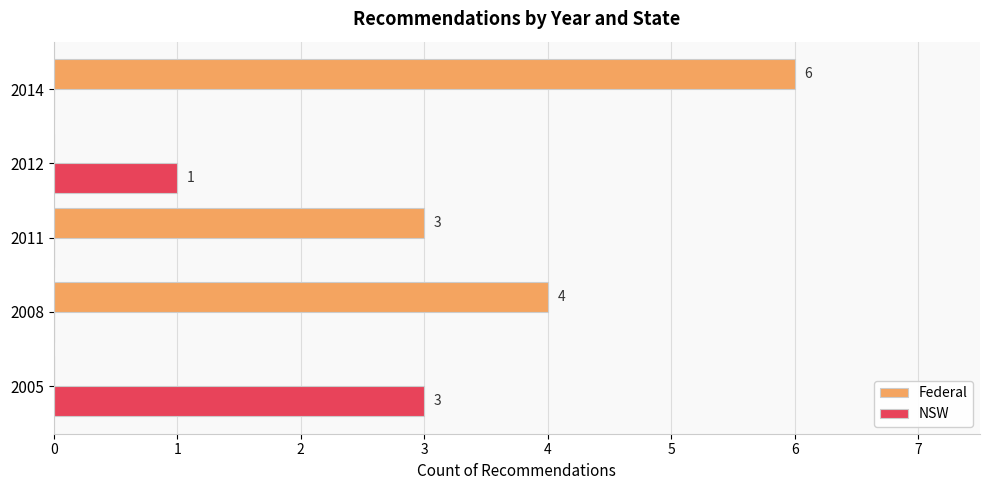

What is the total value across all series at 2008?

4